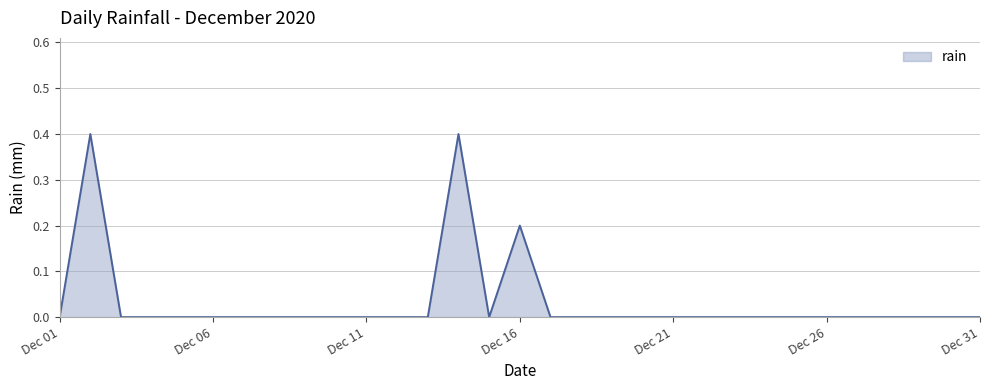

What is the greatest value displayed?

0.4